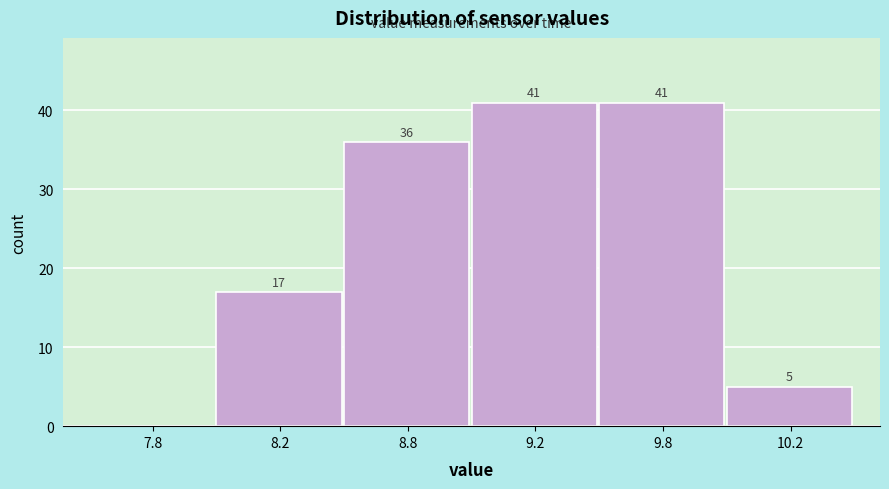

Reading left to right, extract all data points from this chart.

7.8=0	8.2=17	8.8=36	9.2=41	9.8=41	10.2=5